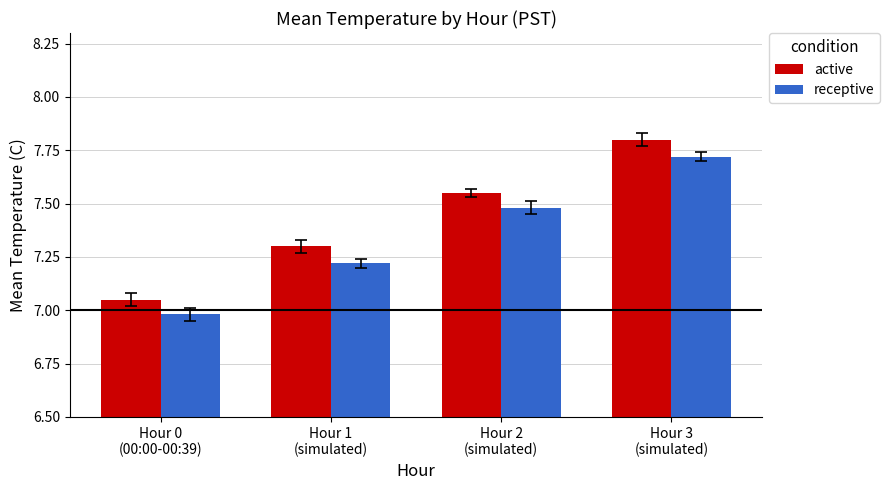

At which category is the sum across all series the highest?

Hour 3
(simulated)